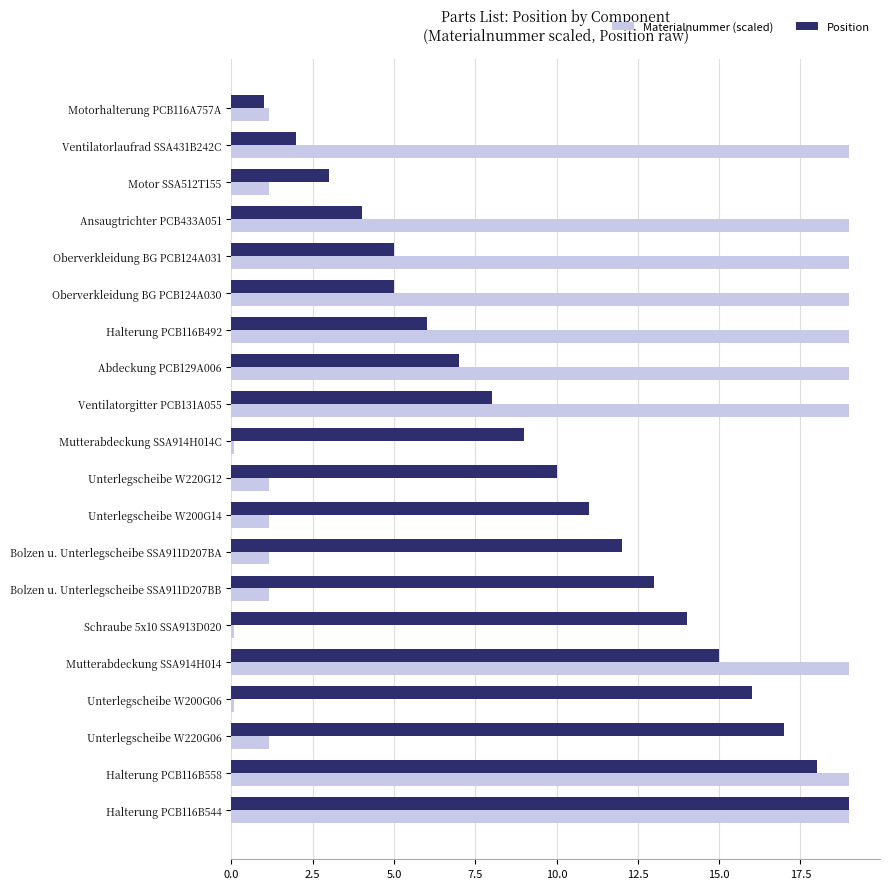

What is the maximum value shown in the chart?

19.0